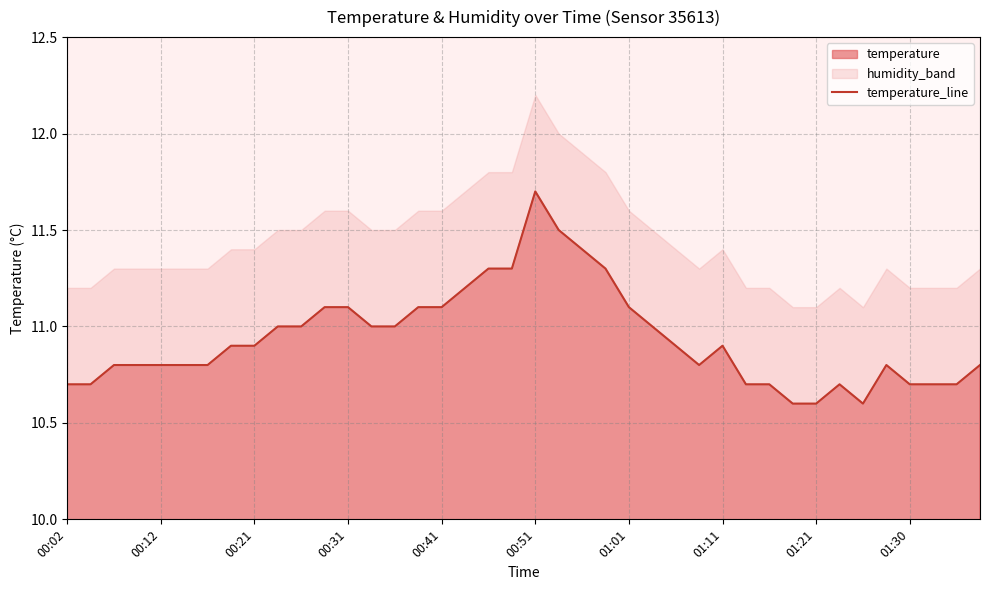

What is the highest value of the temperature series?

11.7